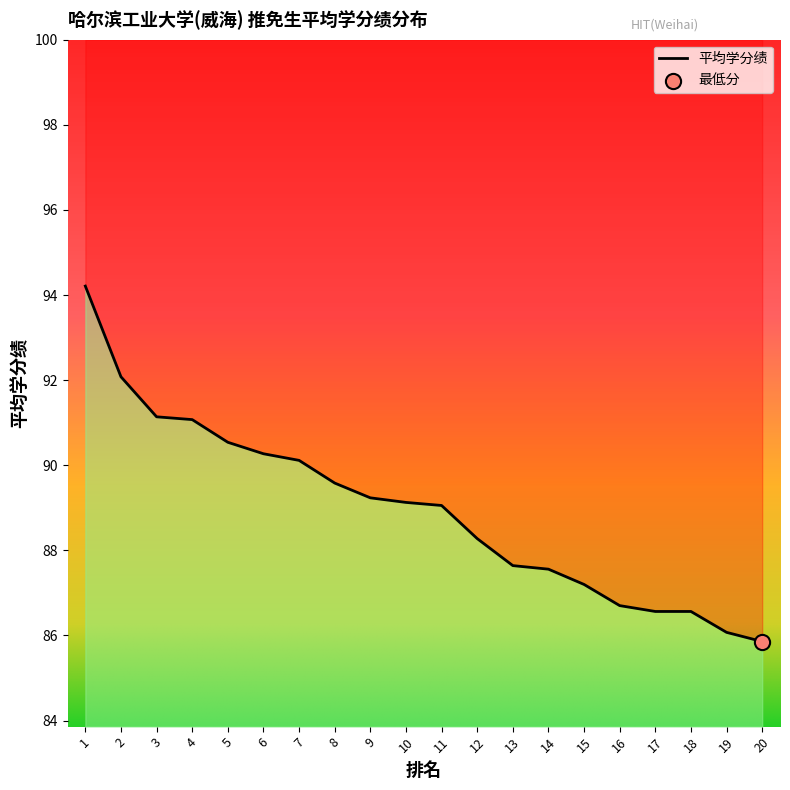

Between 11 and 5, which is larger?

5